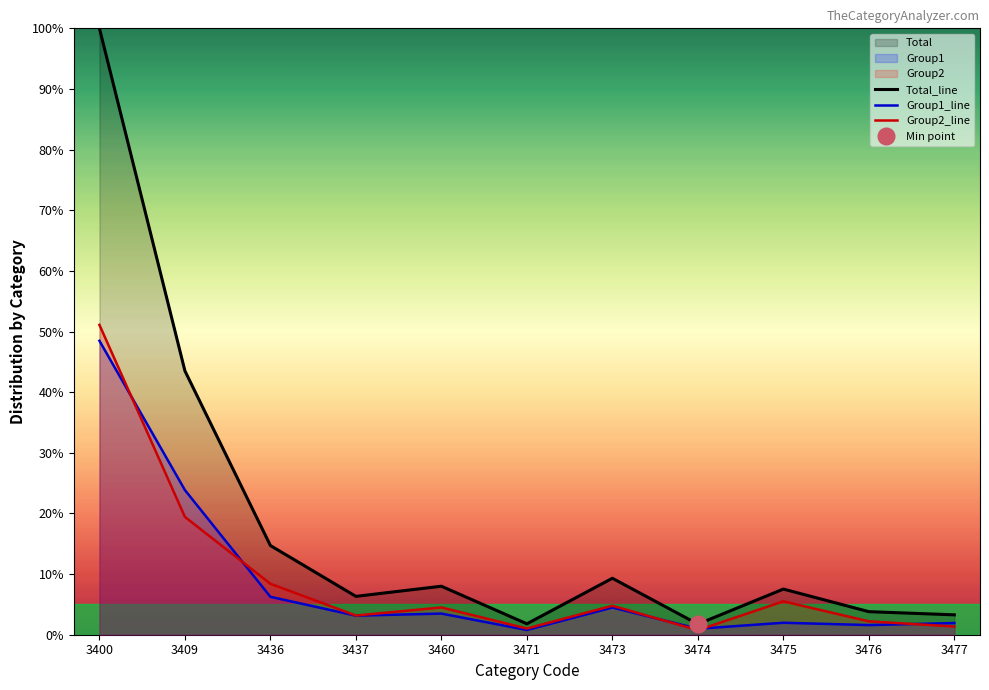

Which series changed the most between 3473 and 3474?

Total_line